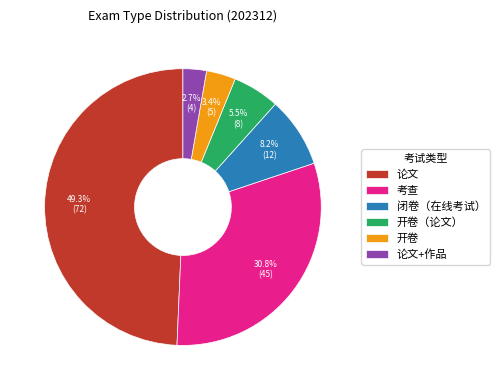

Does any single category account for the majority?

No